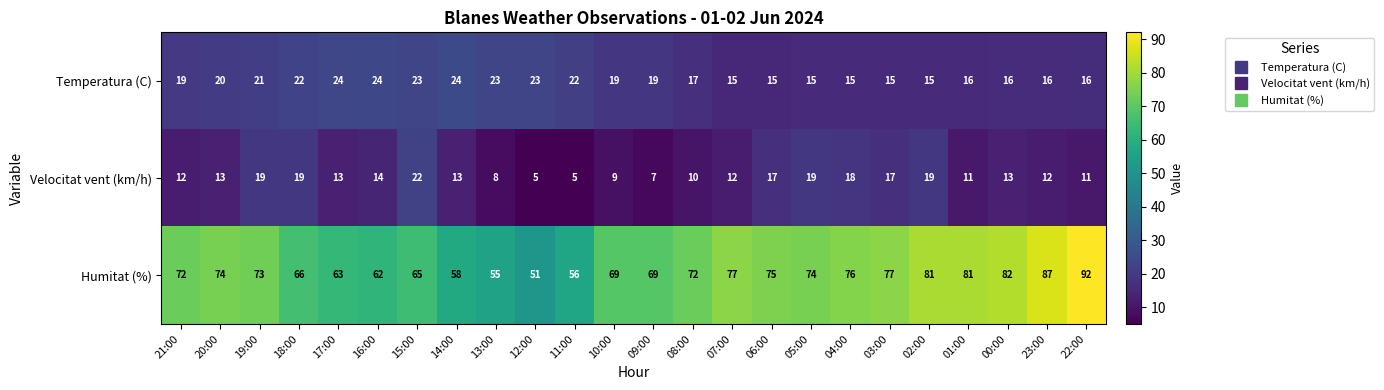

What is the maximum value shown in the chart?

92